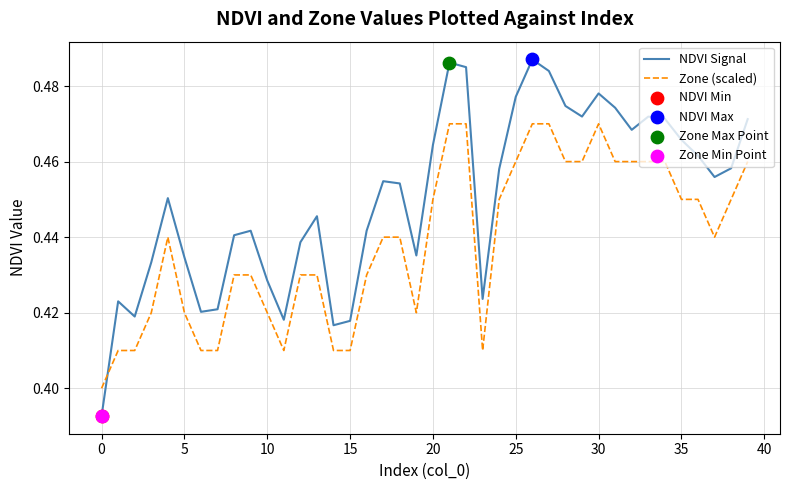

Which series has the largest range (max minus min)?

NDVI Signal